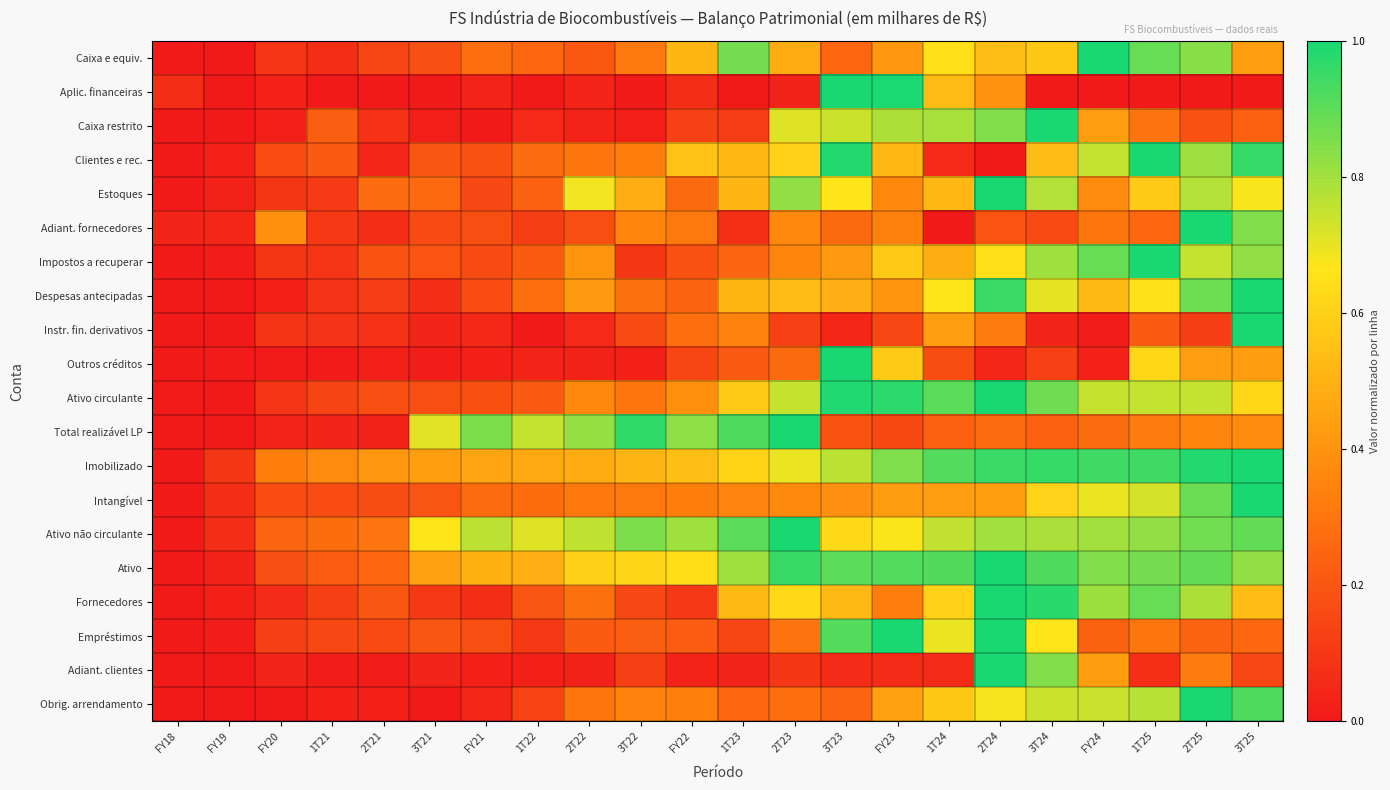

At how many categories does at least one series exceed 0?

22